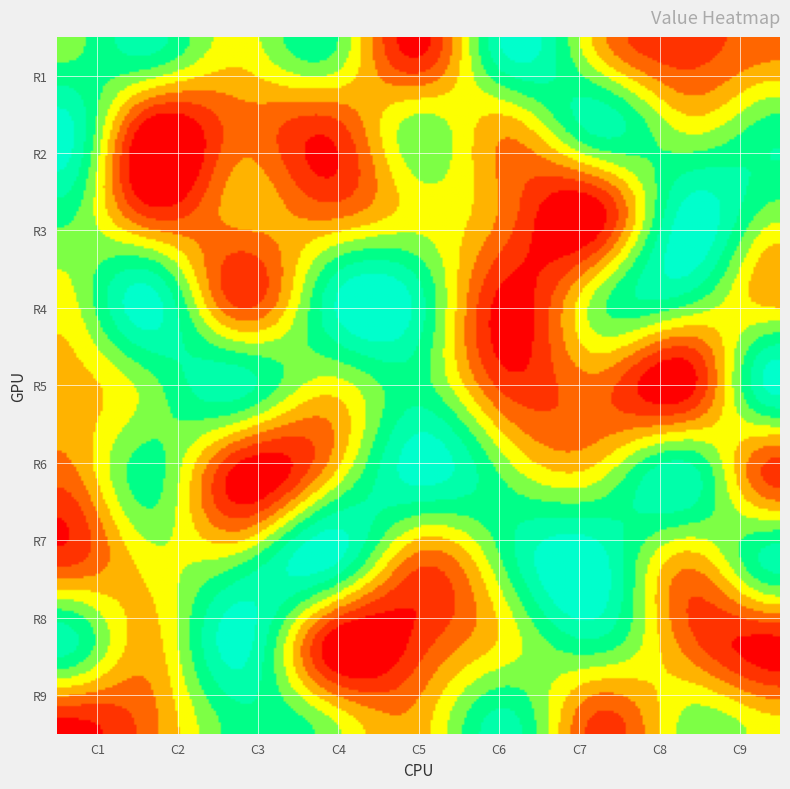

At which label is row9 closest to 4?

4